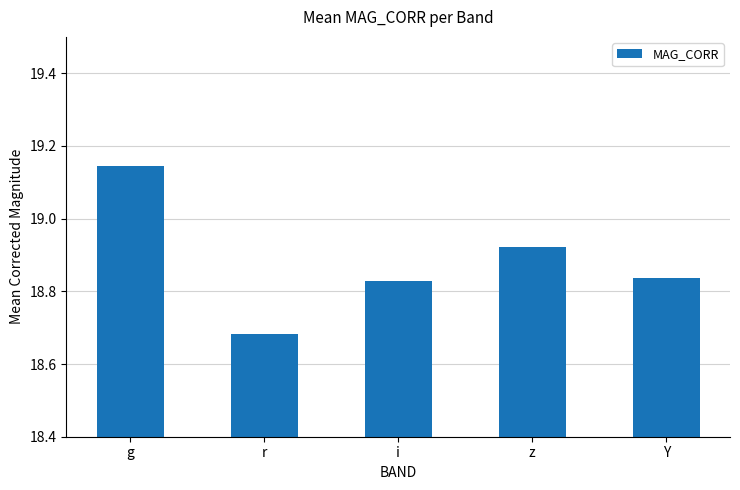

List the labels in order of value, smallest first.

r, i, Y, z, g